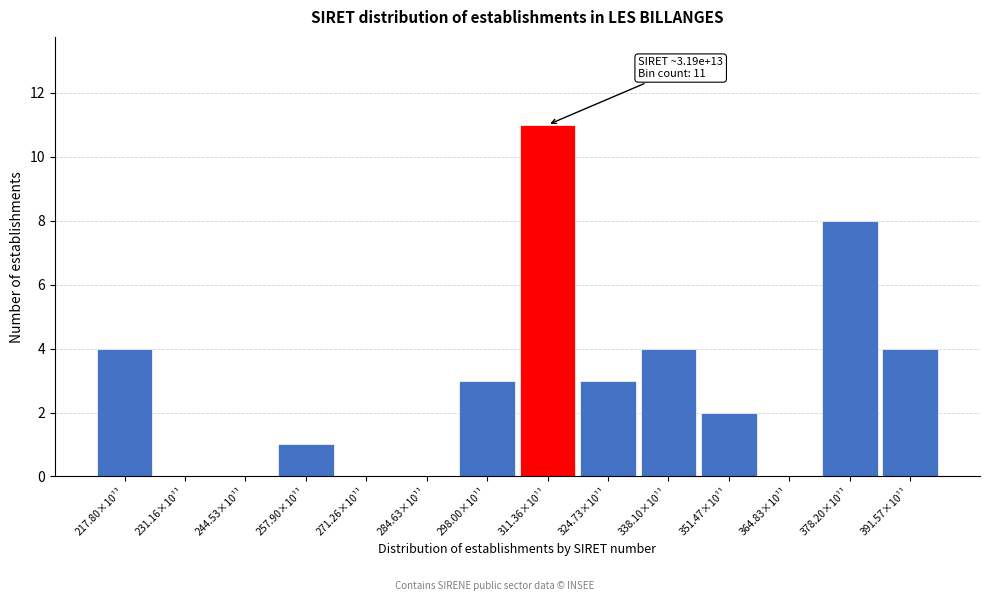

Reading left to right, transcribe all the data shown in this chart.

217.80×10¹¹=4	231.16×10¹¹=0	244.53×10¹¹=0	257.90×10¹¹=1	271.26×10¹¹=0	284.63×10¹¹=0	298.00×10¹¹=3	311.36×10¹¹=11	324.73×10¹¹=3	338.10×10¹¹=4	351.47×10¹¹=2	364.83×10¹¹=0	378.20×10¹¹=8	391.57×10¹¹=4